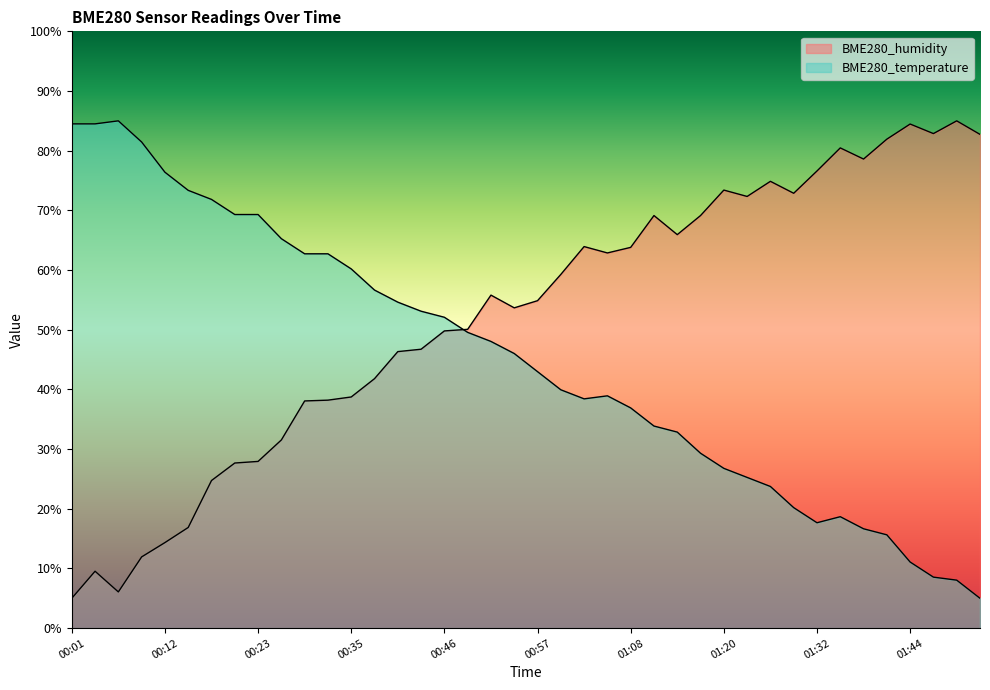

At how many categories does at least one series exceed 82?

7